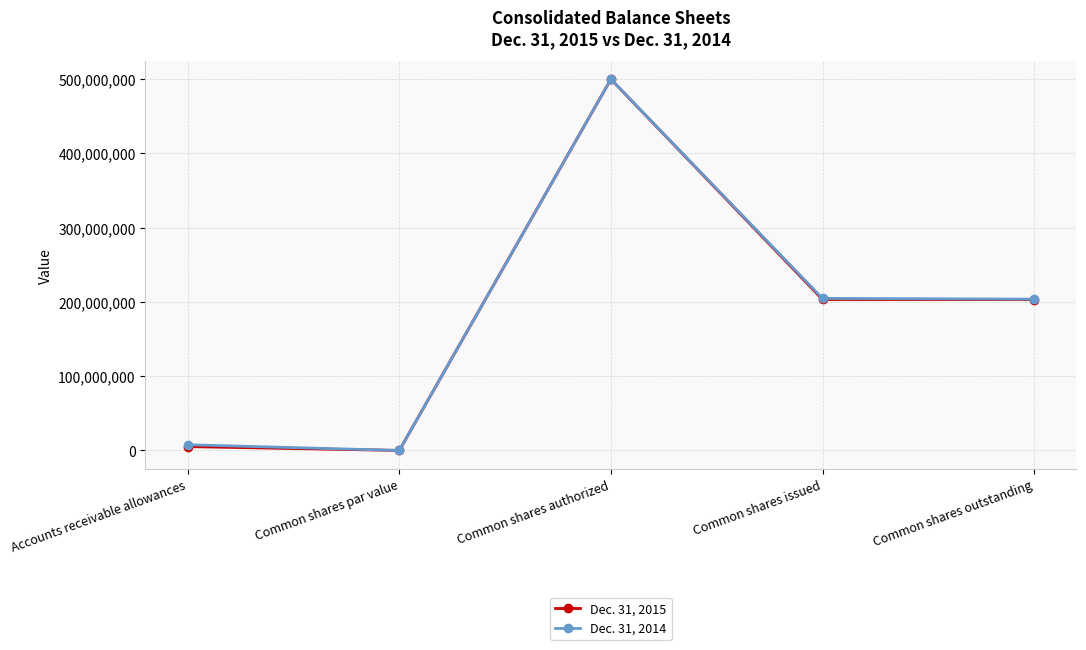

Where is the first local maximum for Dec. 31, 2015?

Common shares authorized